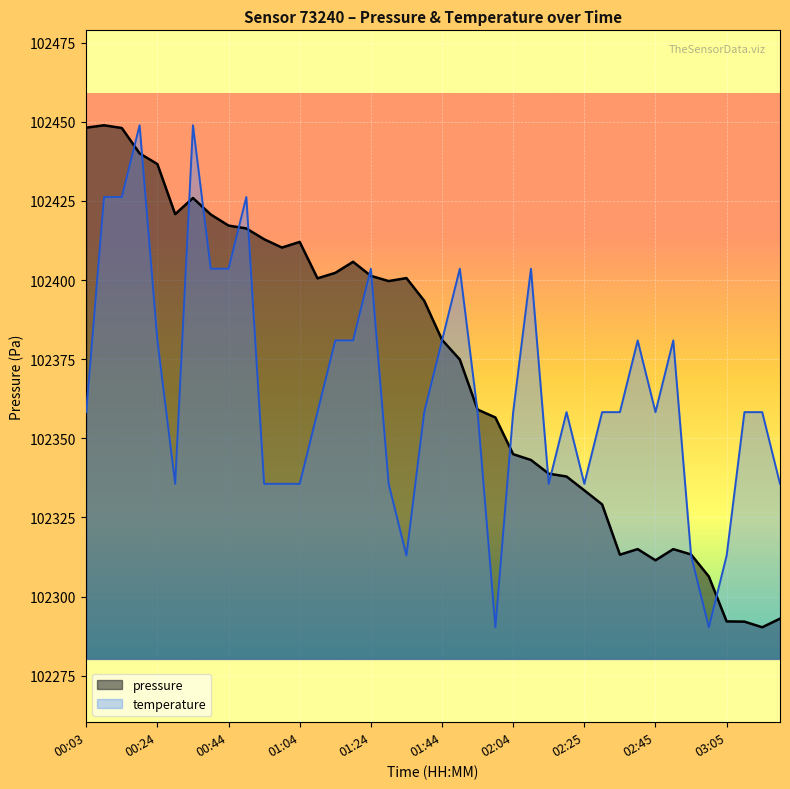

How many interior local peaks does the pressure series have?

7